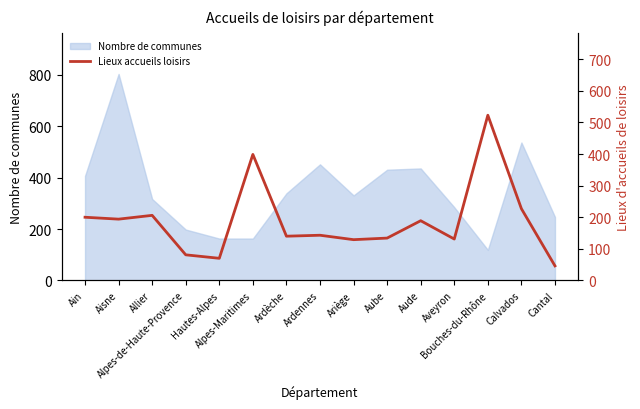

What is the label of the 9th point from the right?

Ardèche